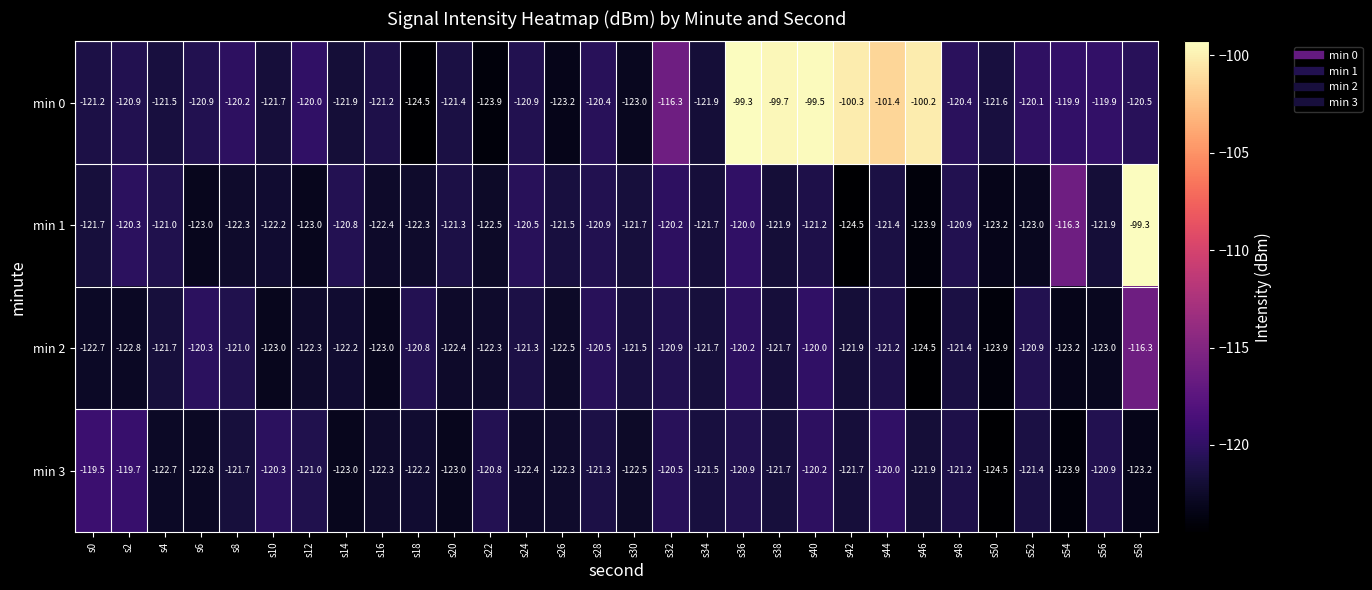

Read the min 0 value at s12.

-120.0